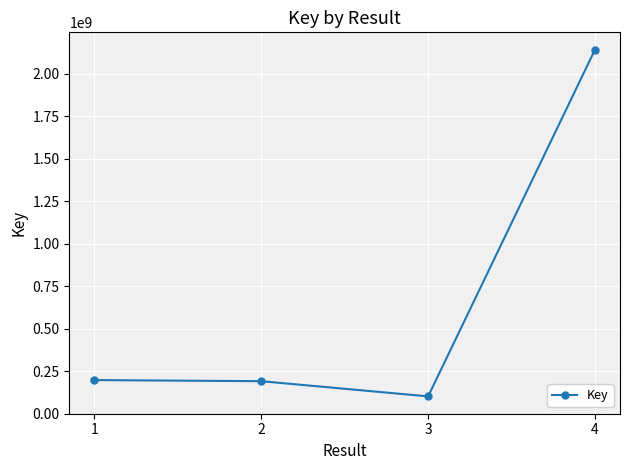

Which has a higher value, 4 or 3?

4